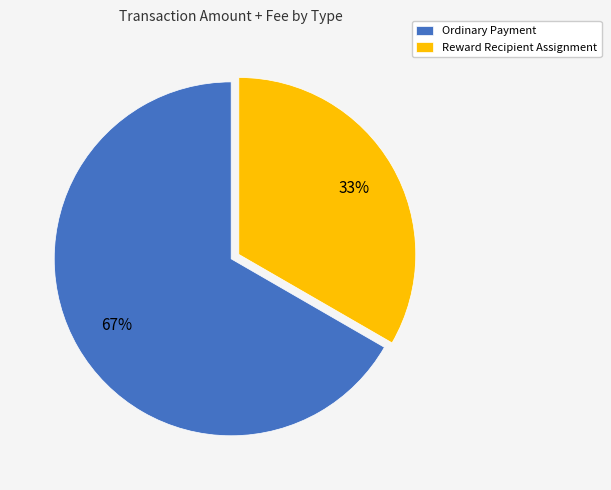

What is the largest slice in the pie chart?

Ordinary Payment